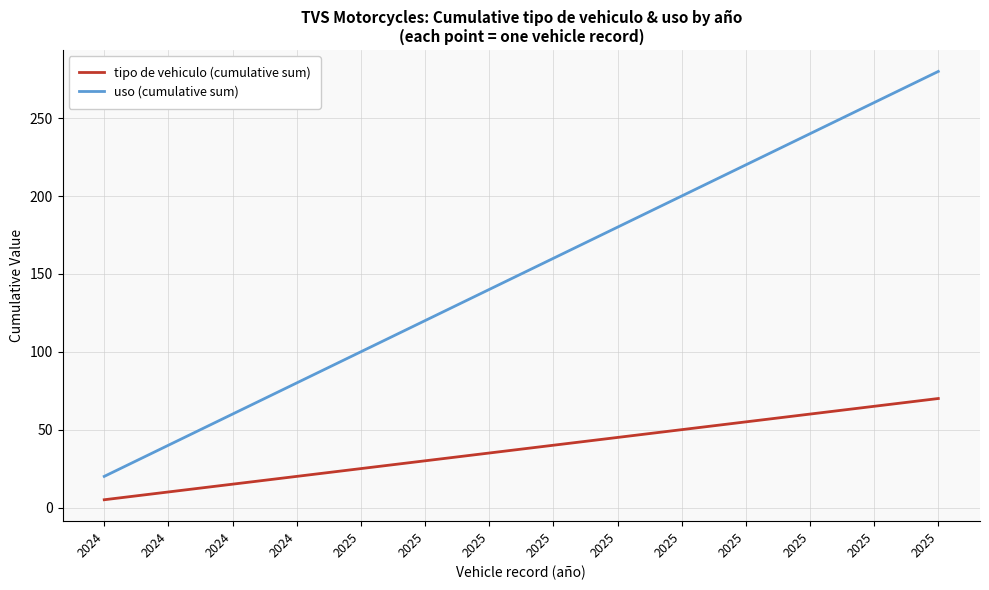

What are all the series names shown in the legend?

tipo de vehiculo (cumulative sum), uso (cumulative sum)